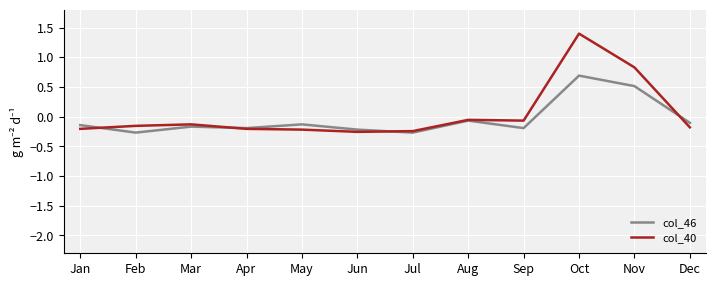

At which label does col_40 first exceed 0?

Oct